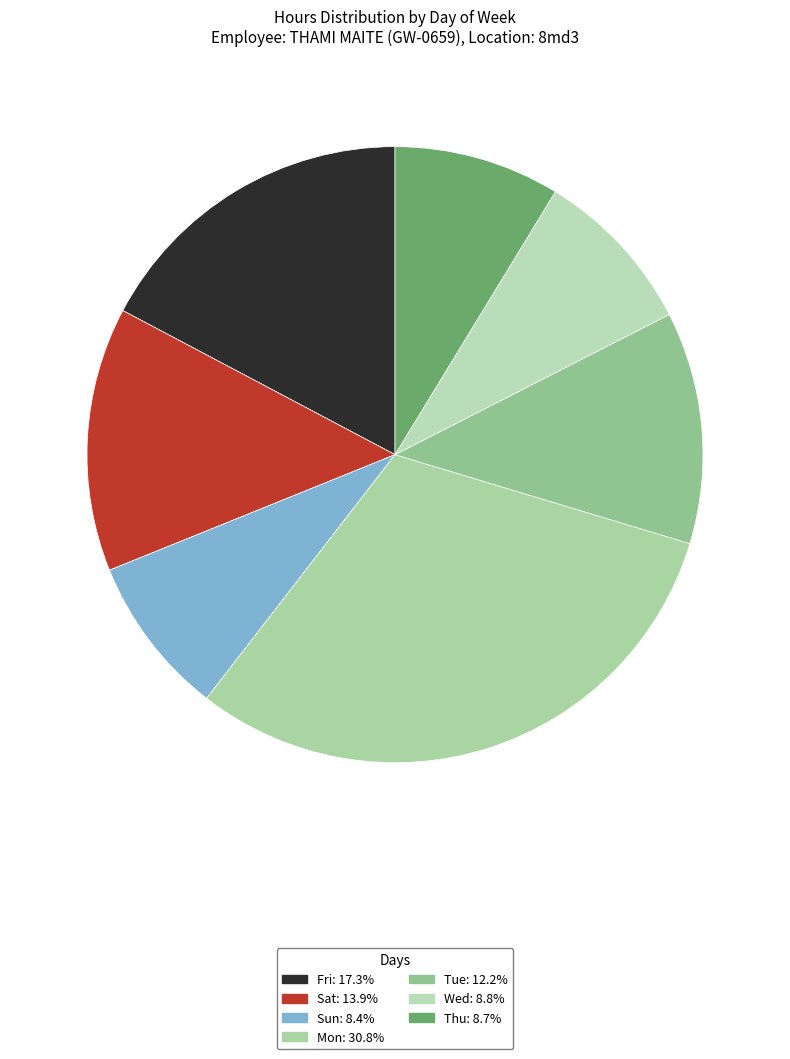

Count the number of slices in the pie.

7